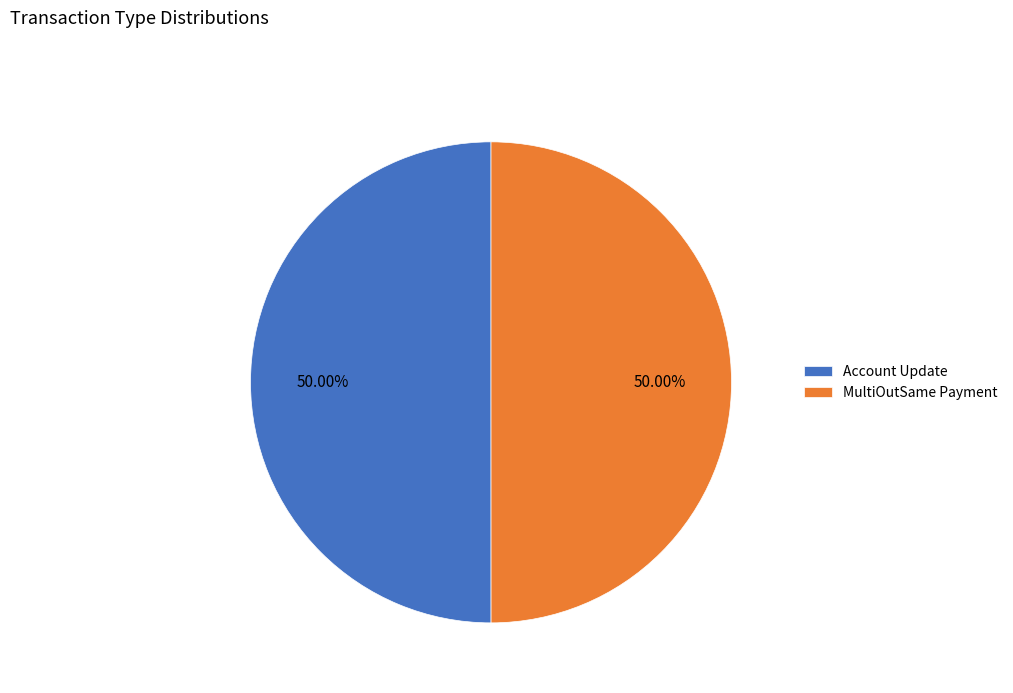

How many segments does this pie chart have?

2